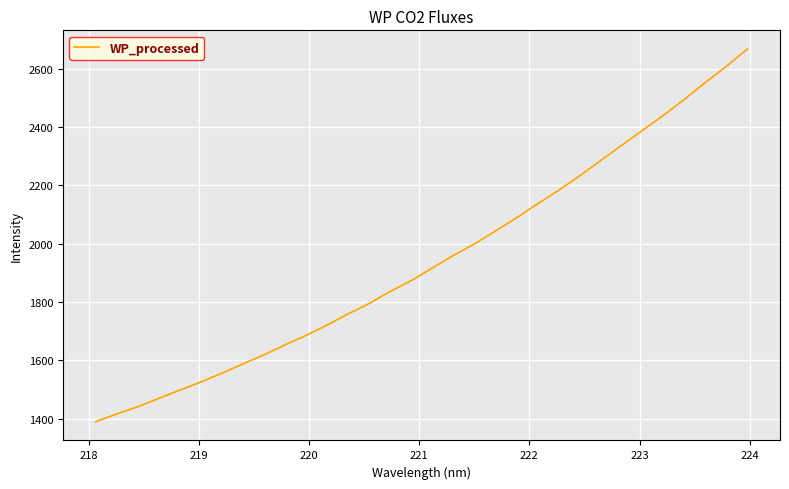

How many lines are shown in the chart?

1